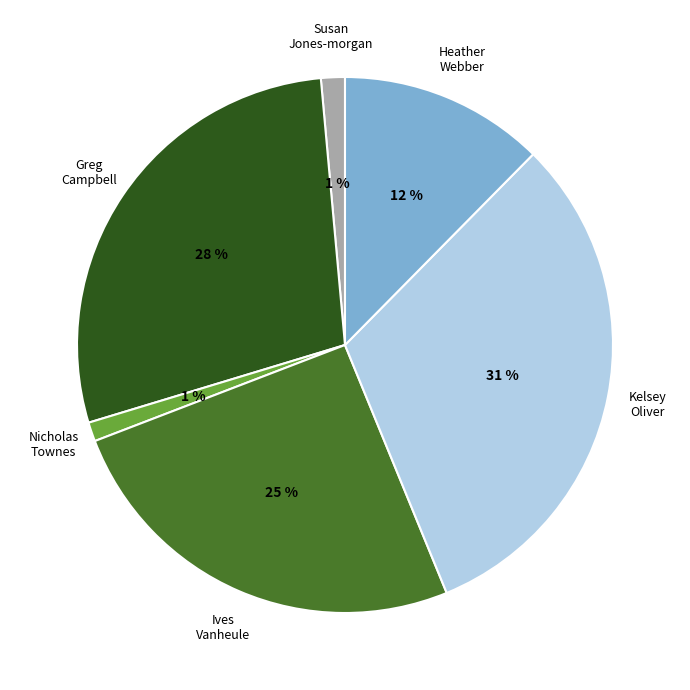

Count the number of slices in the pie.

6